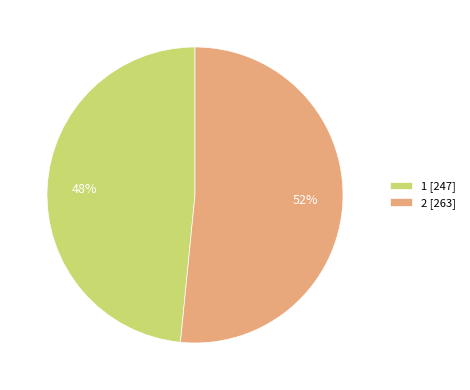

To the nearest percent, what is the average slice percentage?

50%